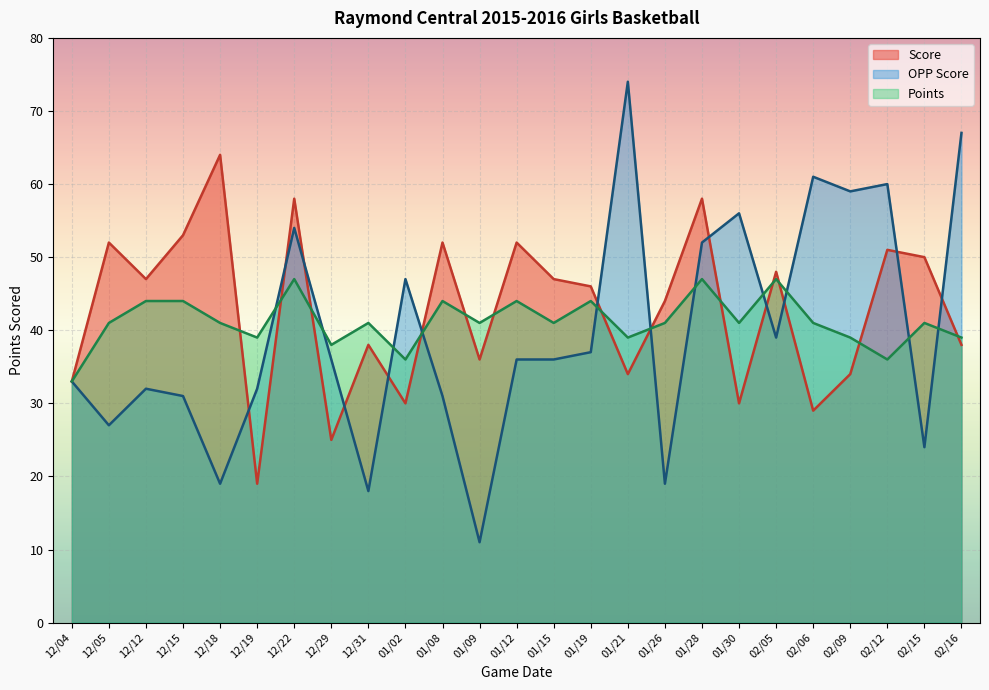

How many interior local valleys does the OPP Score series have?

8